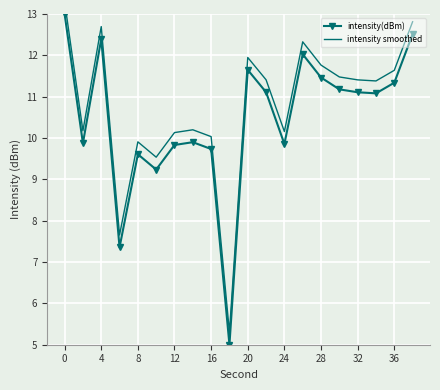

In intensity(dBm), how many points are higher than both neighbors (excluding endpoints)?

5